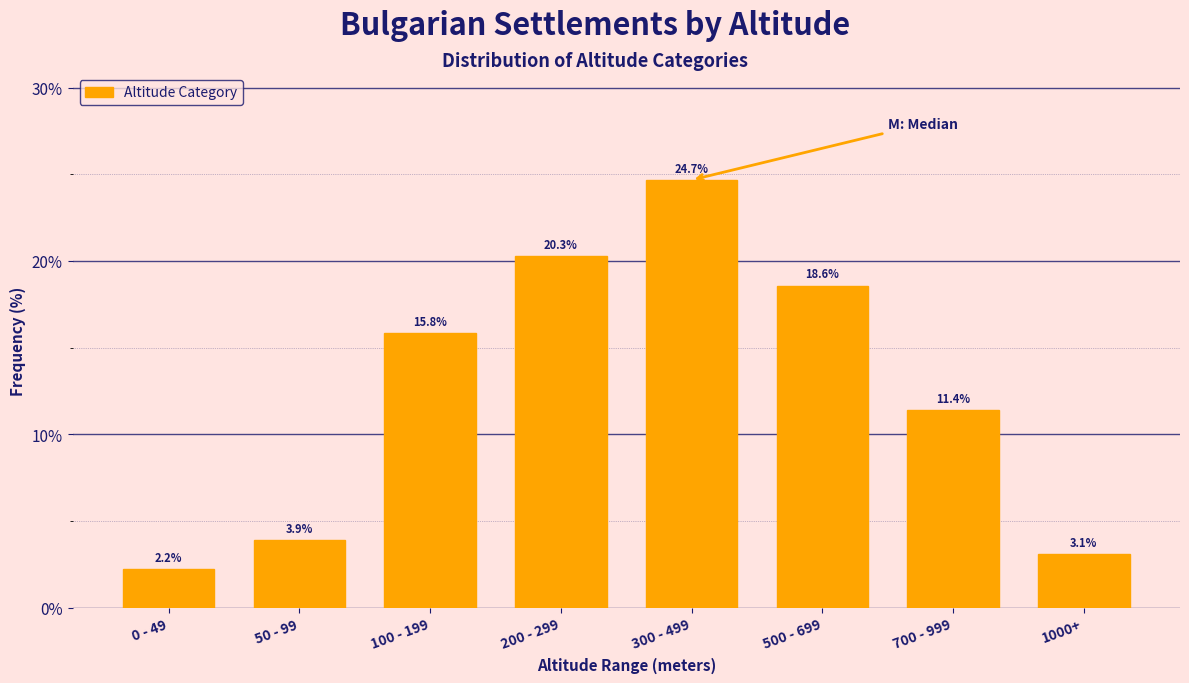

Is it true that the value at 50 - 99 is 1.3?

False